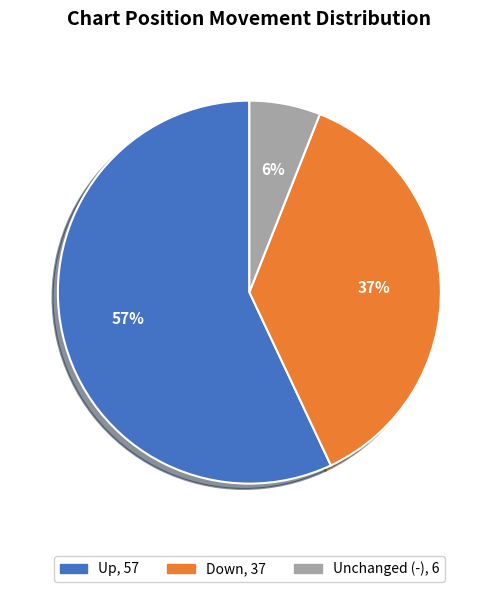

Does any single category account for the majority?

Yes